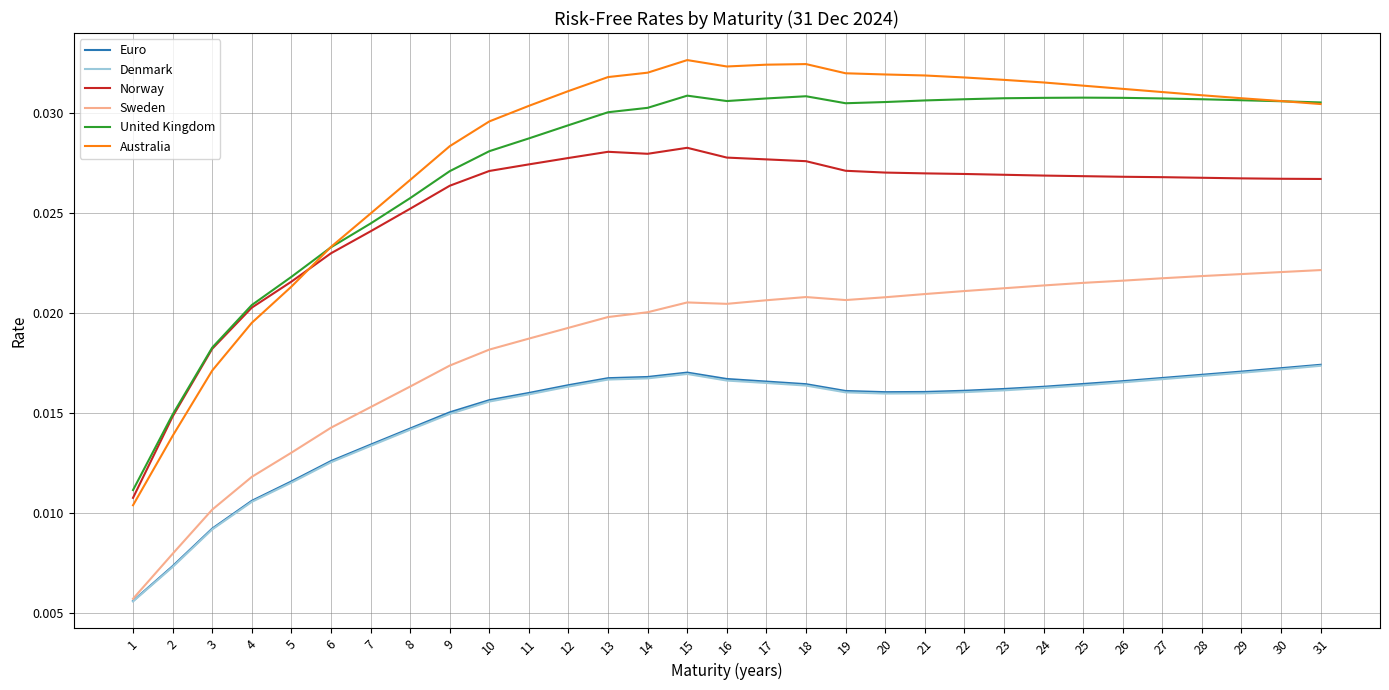

Which series changed the most between 7 and 16?

Australia